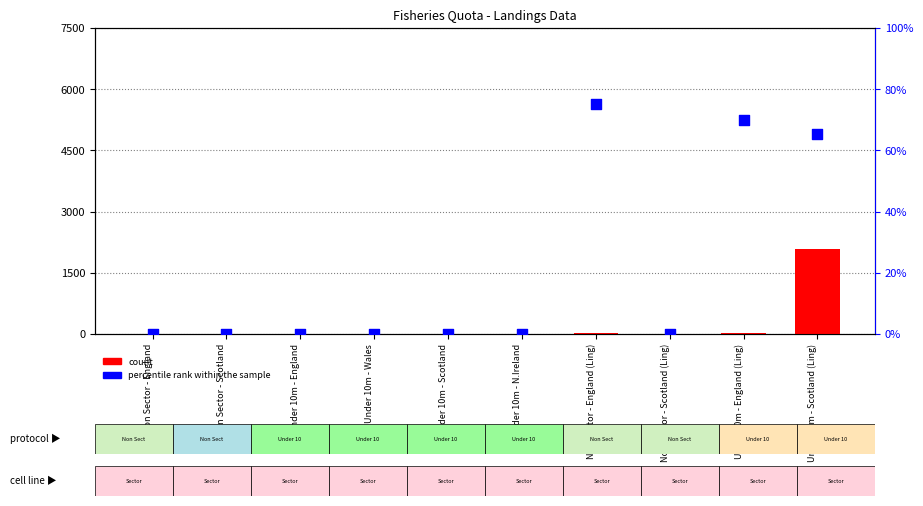

What are all the series names shown in the legend?

count, percentile rank within the sample